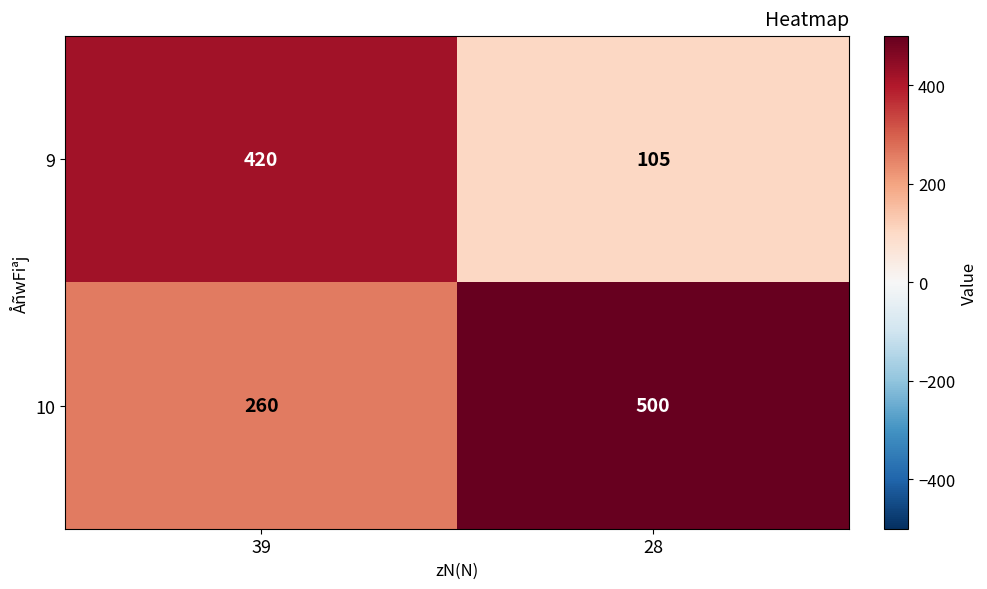

The value of 10 at 39 is 260. True or false?

True